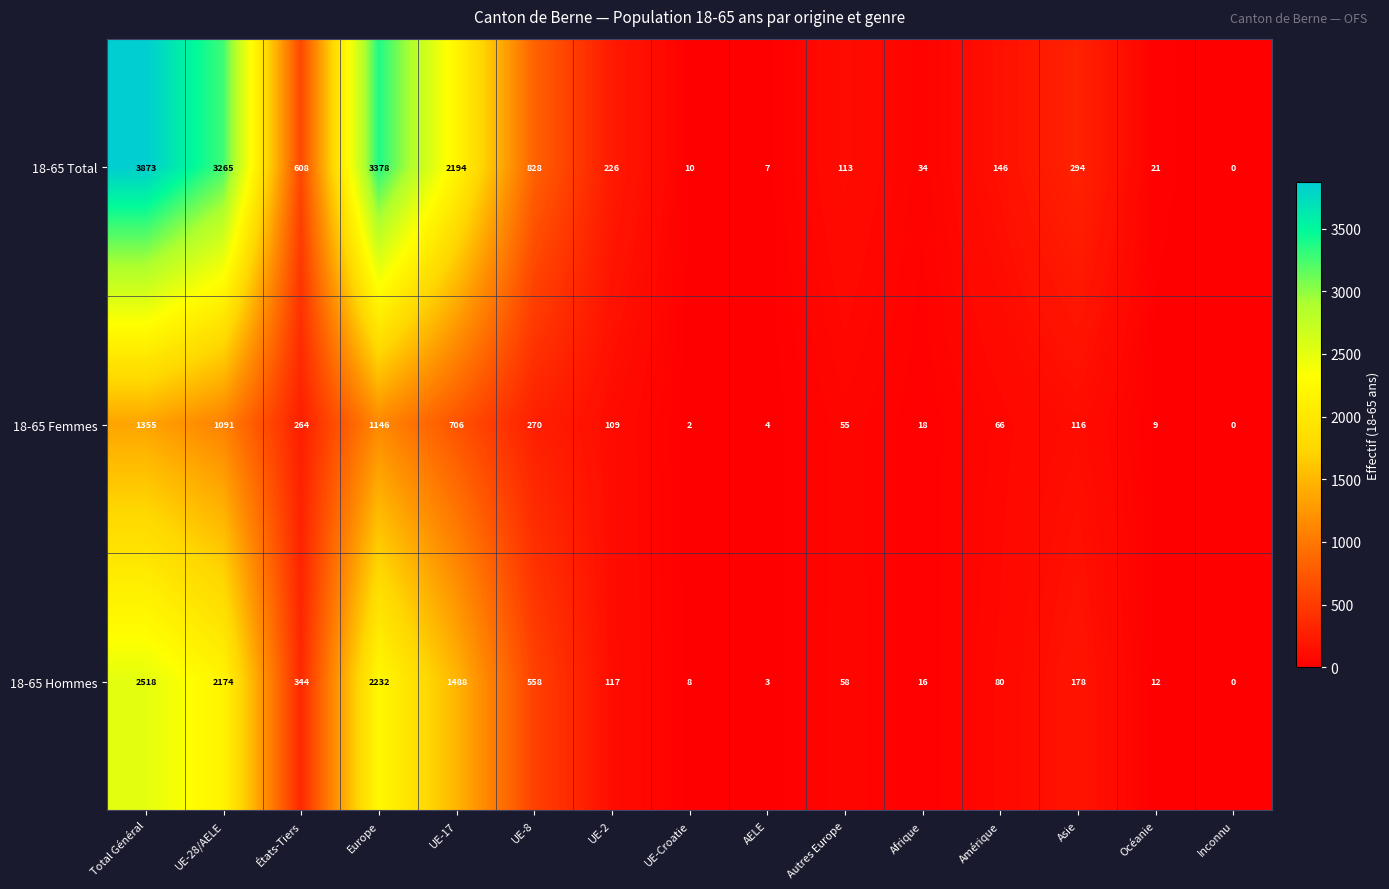

Which series has the largest range (max minus min)?

18-65 Total